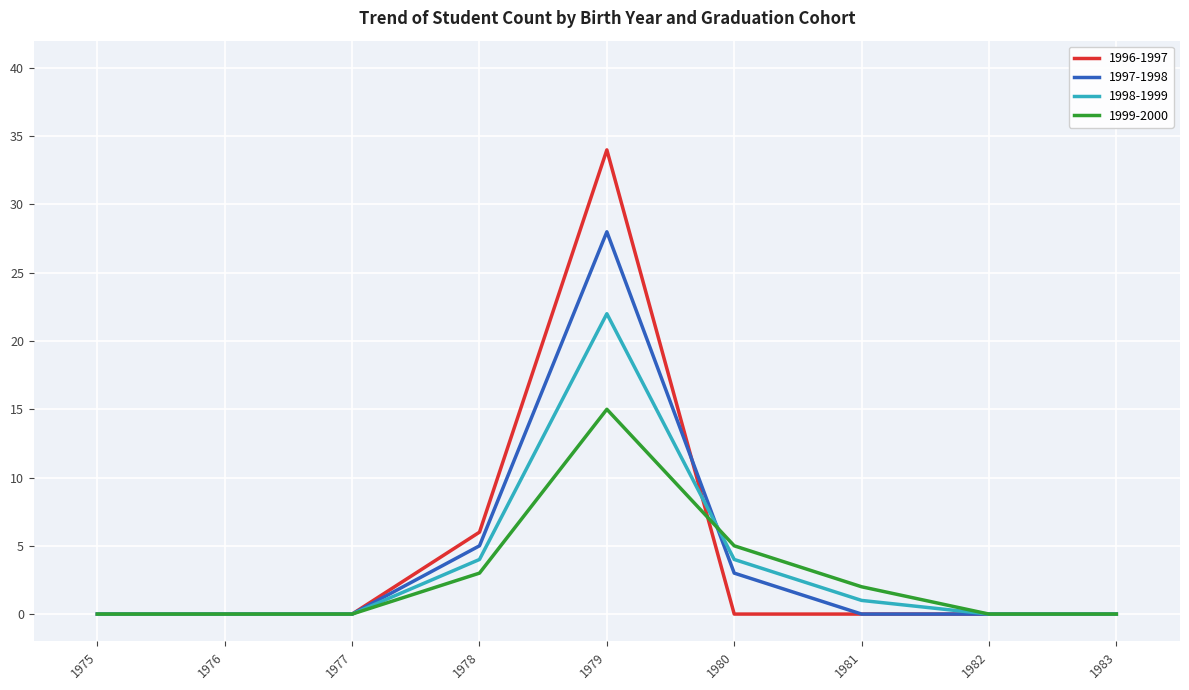

What is the maximum value for 1999-2000?

15